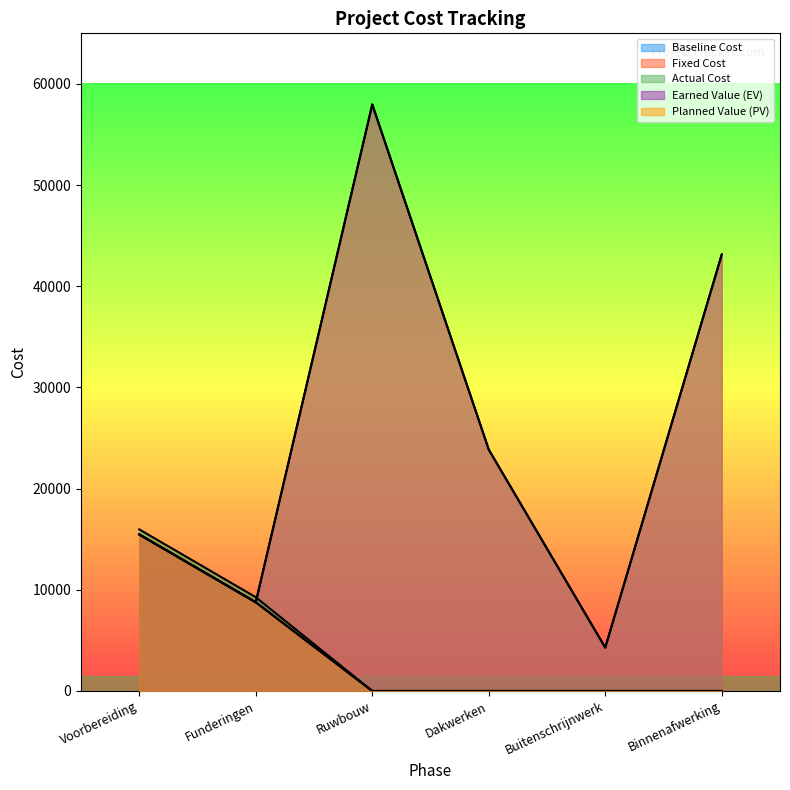

What are all the series names shown in the legend?

Baseline Cost, Fixed Cost, Actual Cost, Earned Value (EV), Planned Value (PV)